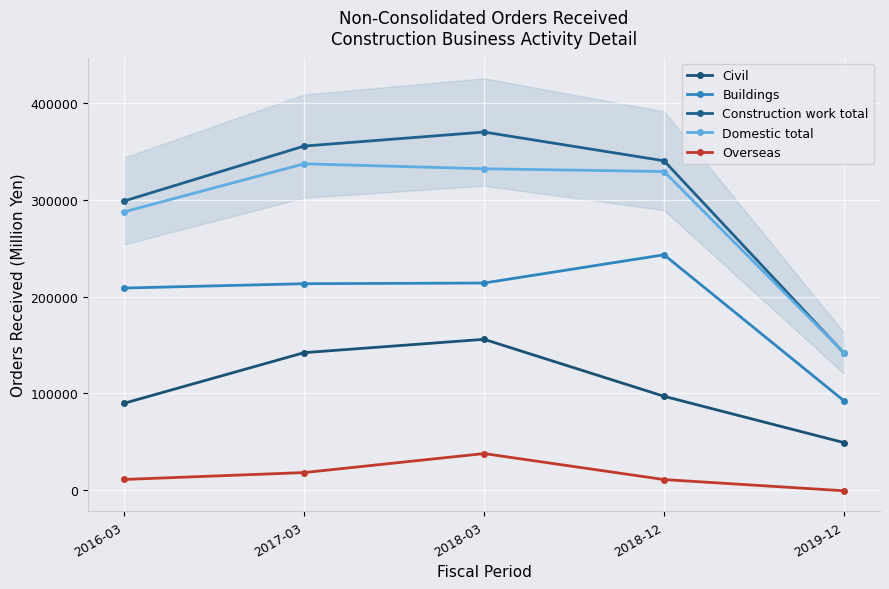

What position from the right is 2018-12?

2